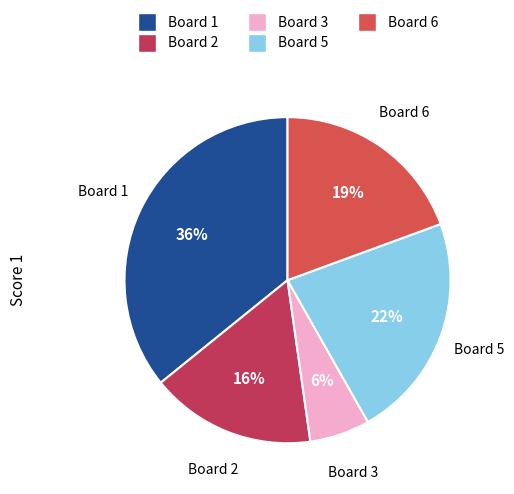

What percentage is the Board 1 slice, to the nearest percent?

36%